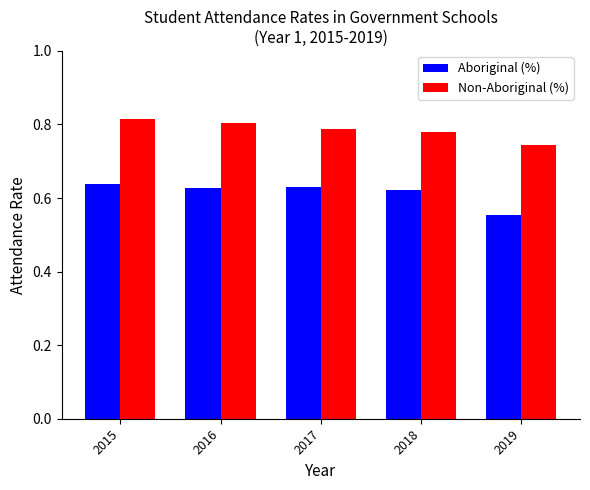

The Aboriginal (%) series shows 0.9 at 2017. True or false?

False